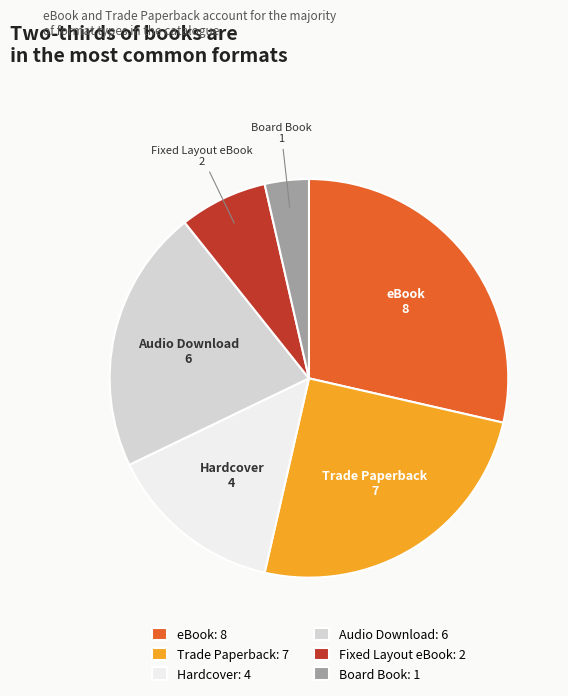

Do Audio Download and Board Book together represent more than half of the pie?

No